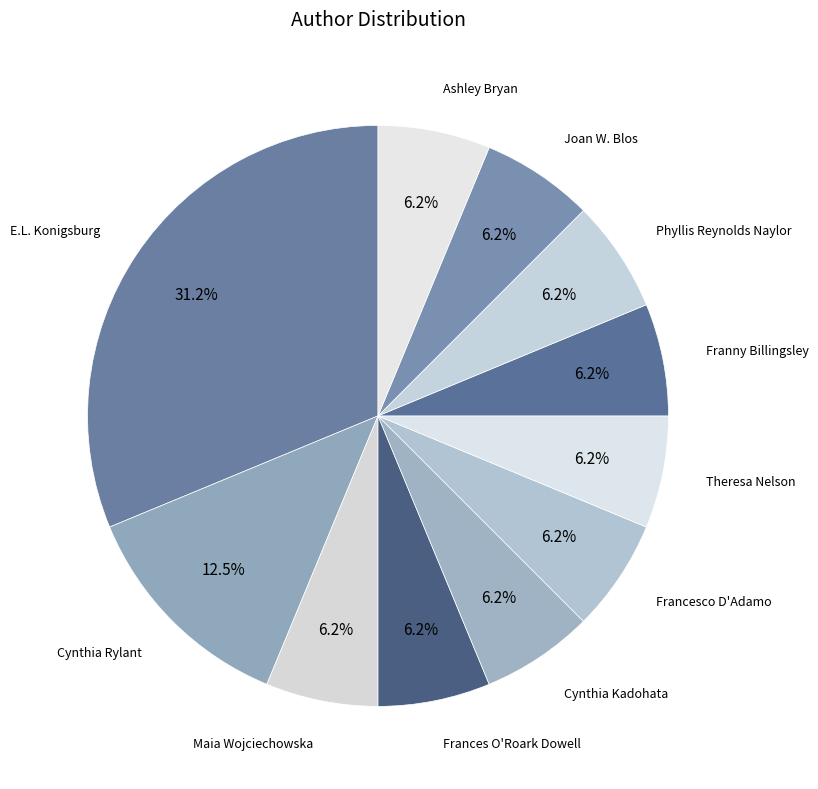

Which category has the biggest portion of the pie?

E.L. Konigsburg